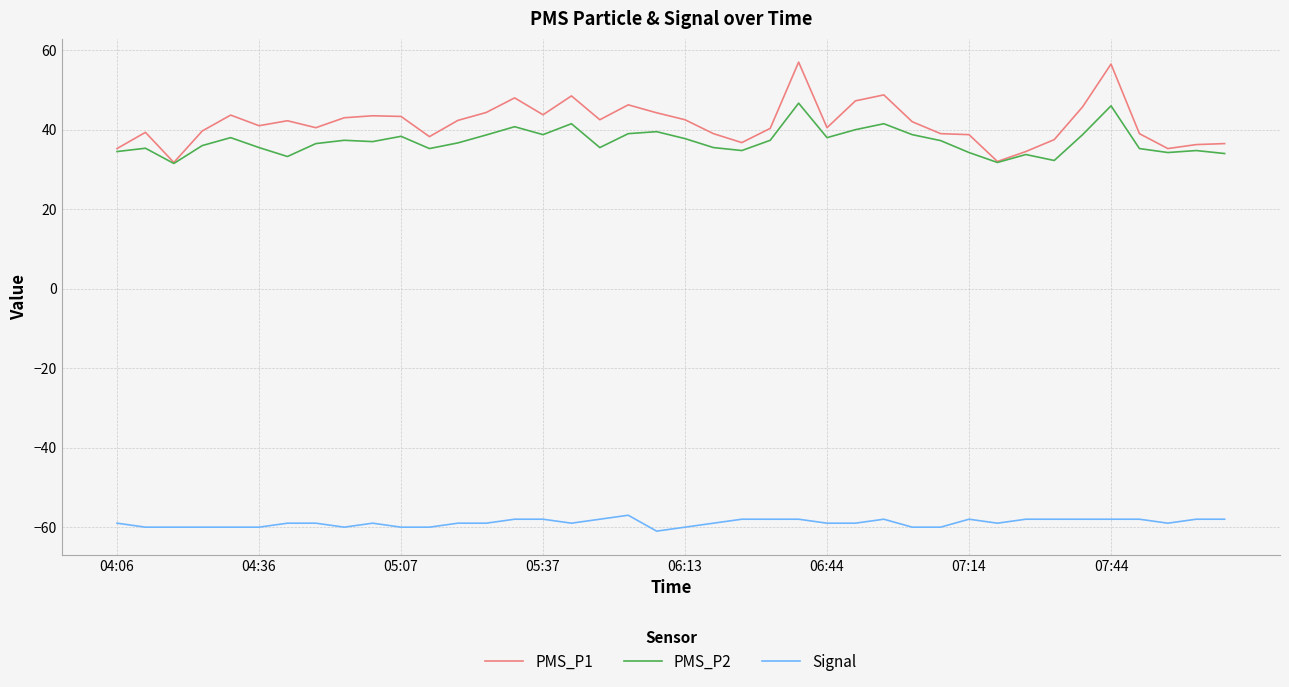

Which series has the largest range (max minus min)?

PMS_P1